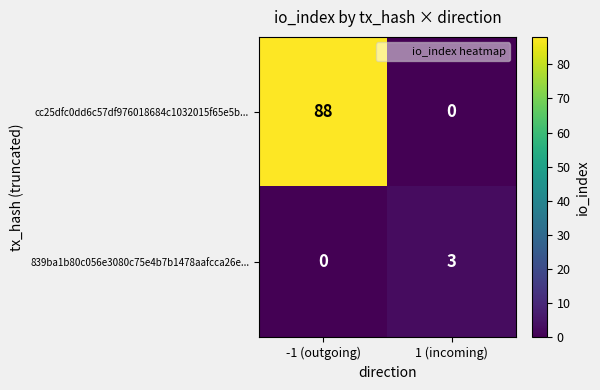

What is the sum of the 839ba1b80c056e3080c75e4b7b1478aafcca26e... values at 1 (incoming) and -1 (outgoing)?

3